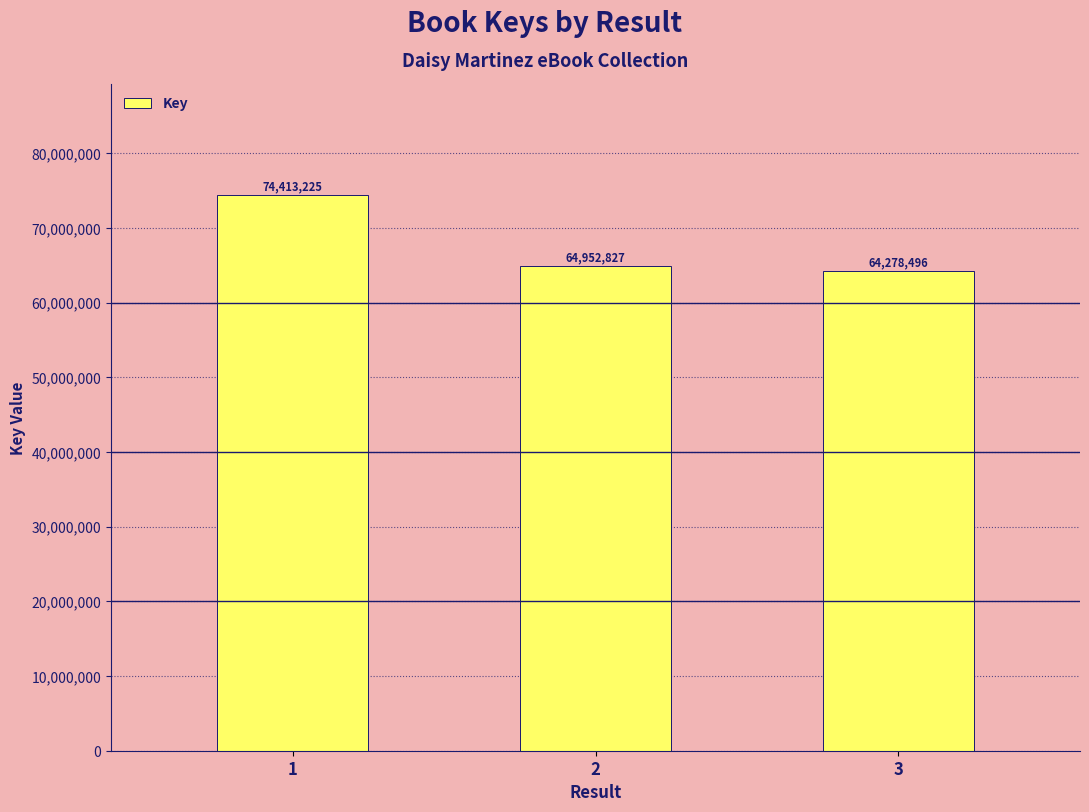

Which has a higher value, 3 or 2?

2